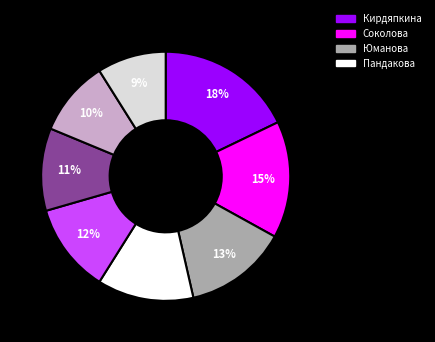

Does any single category account for the majority?

No